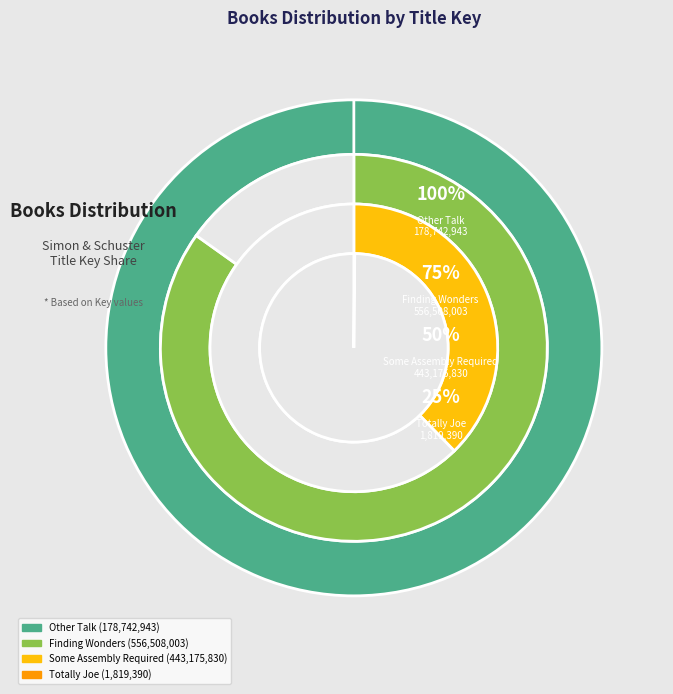

Is the sum of Other Talk and Finding Wonders greater than half?

Yes